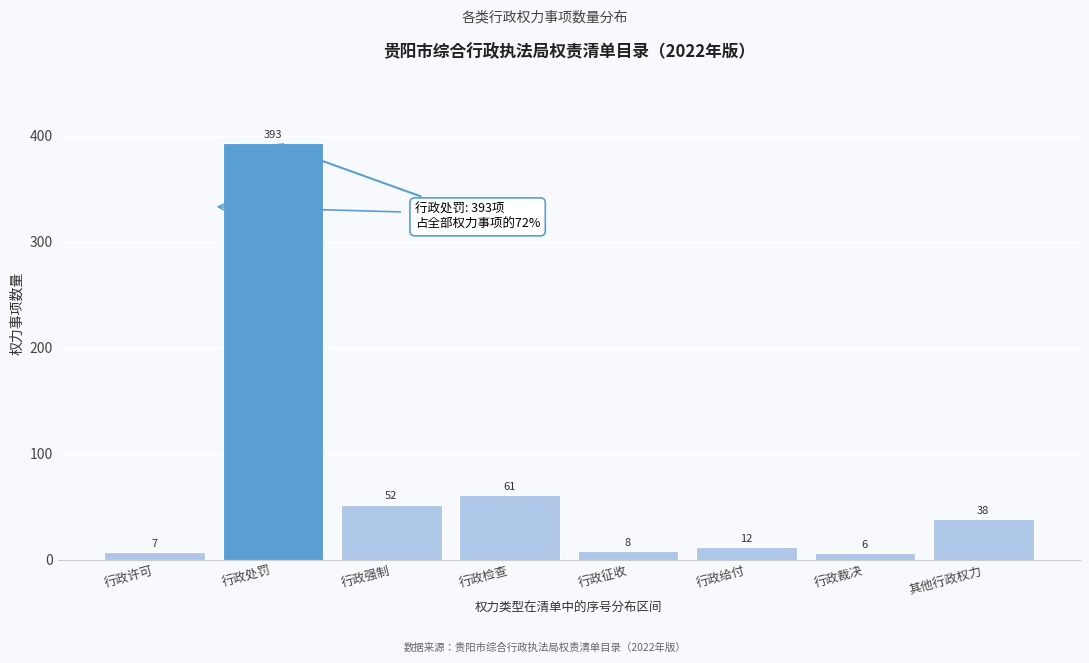

Reading left to right, what are all the values shown in this chart?

7	393	52	61	8	12	6	38